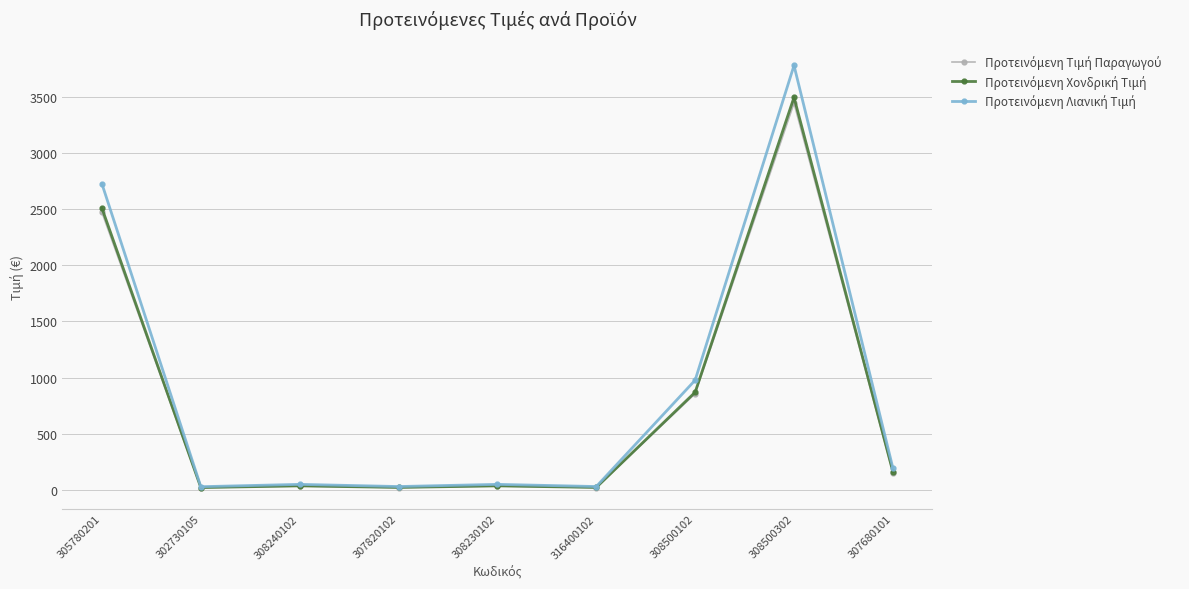

What is the maximum value shown in the chart?

3779.4